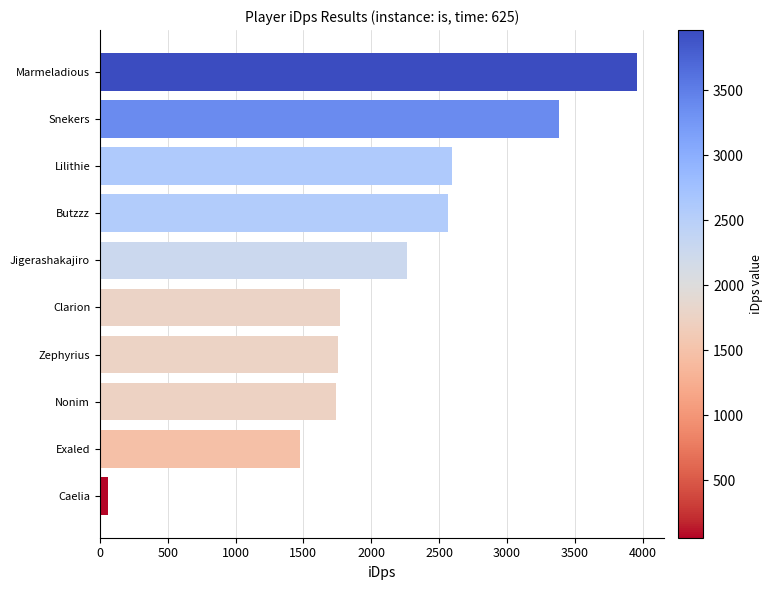

What is the smallest value displayed?

58.1